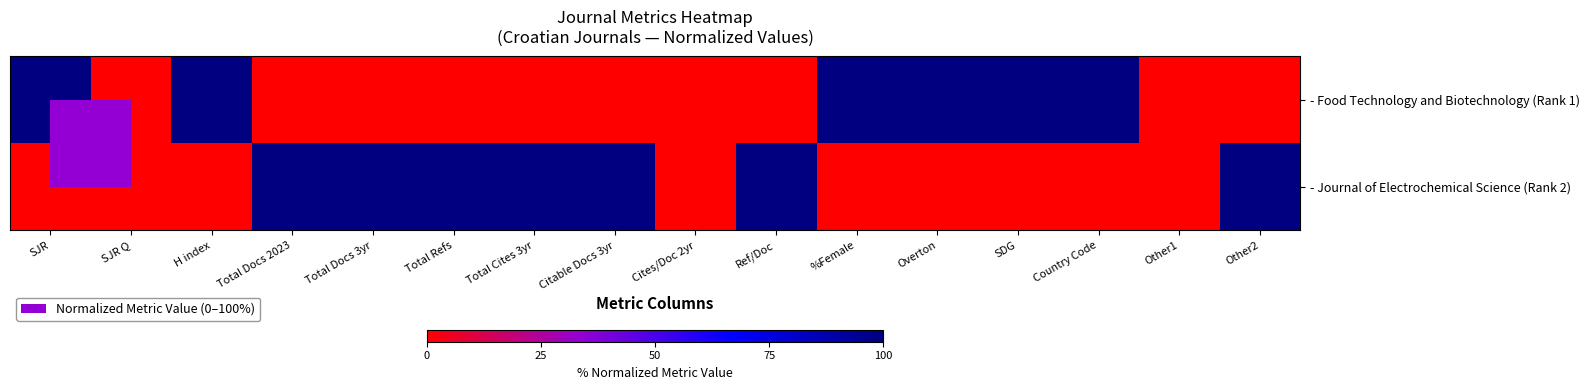

How many data points does each series have?

16